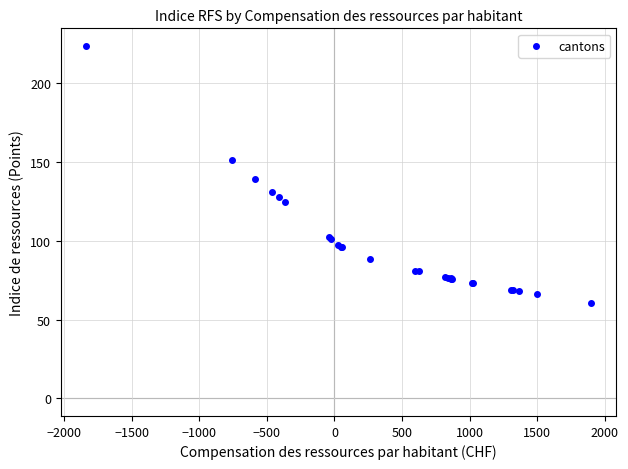

What Y value in the scatter plot is closest to 142?

139.4